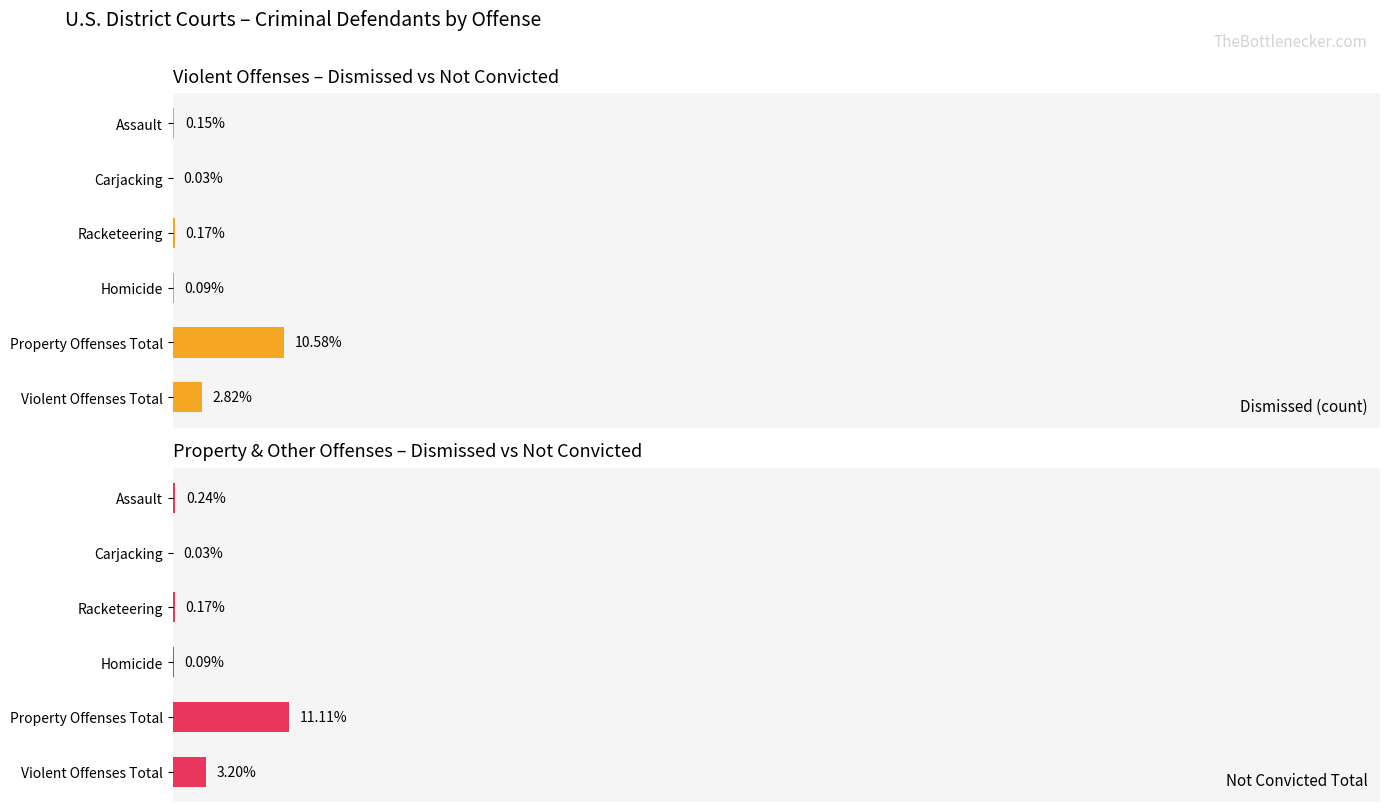

Between Assault and Homicide, which is larger?

Assault